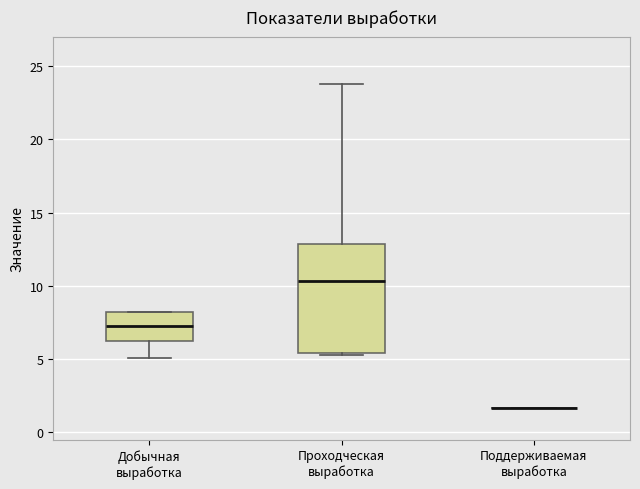

Comparing the boxes themselves (not the whiskers), which one is the tallest?

Проходческая выработка